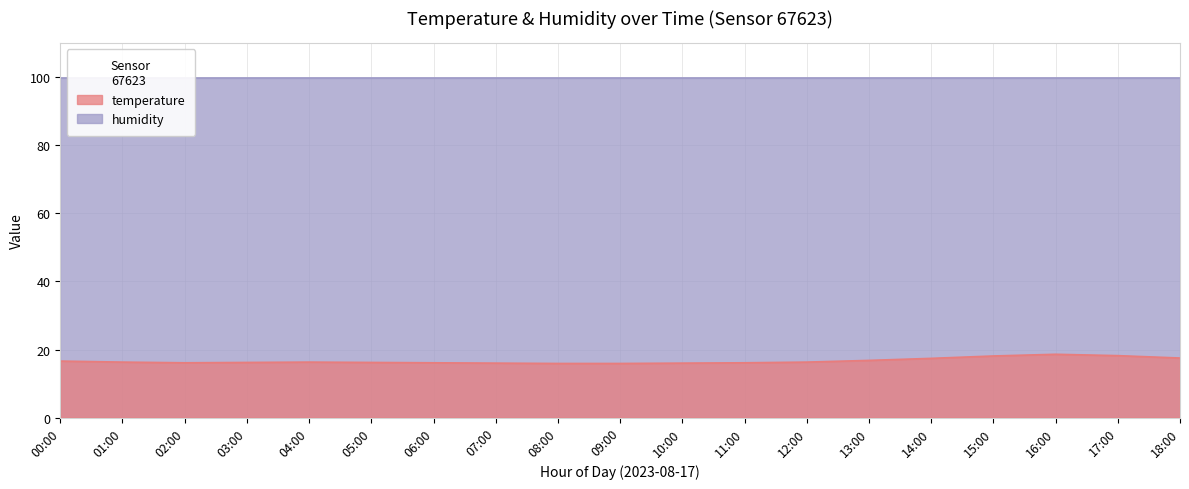

What position from the left is 13:00?

14